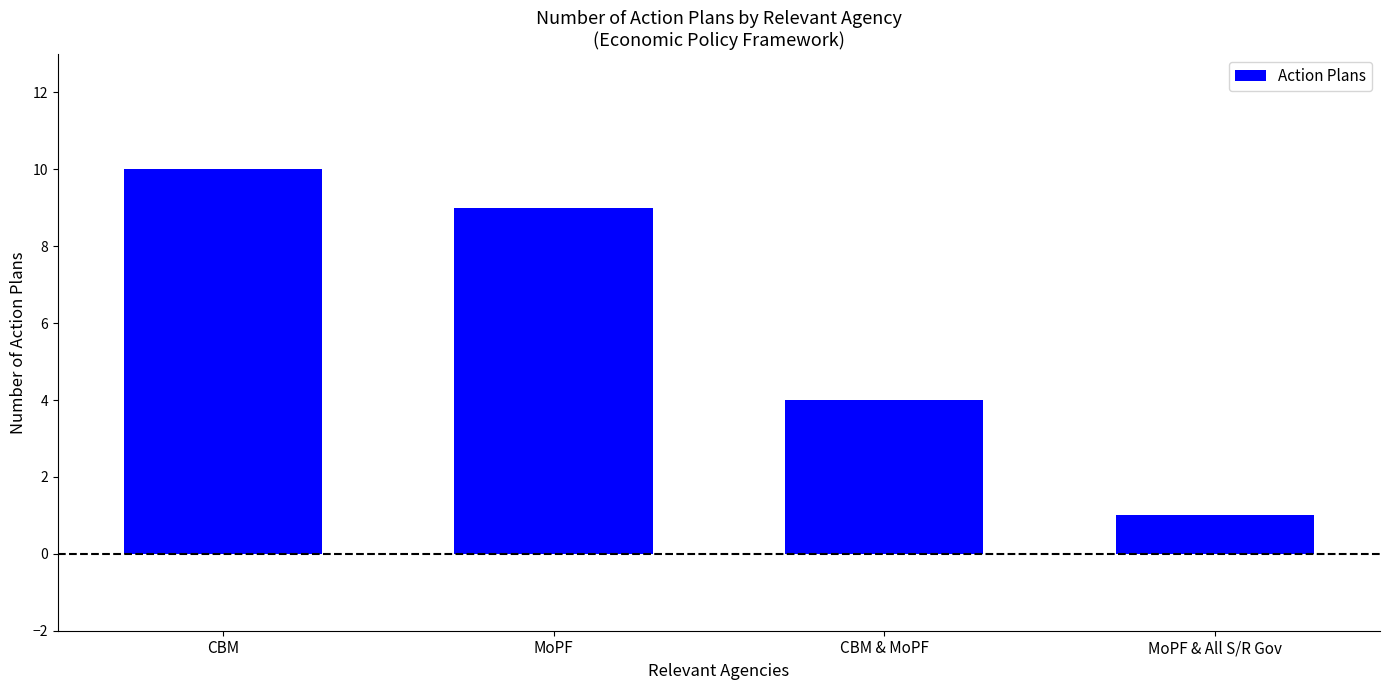

How many values are between 4 and 10?

3